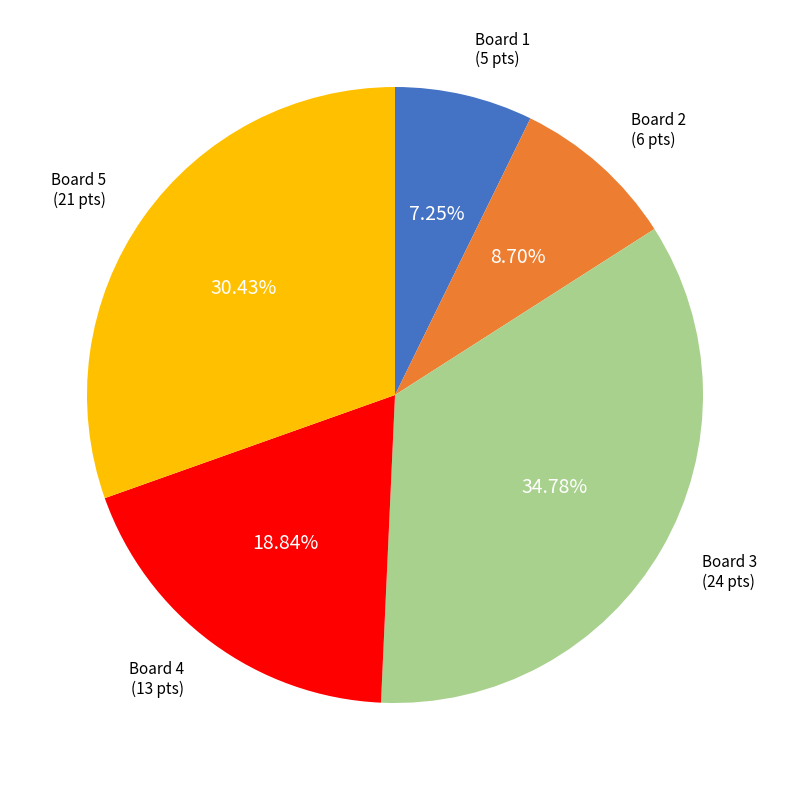

Is there any slice that represents more than half of the pie?

No